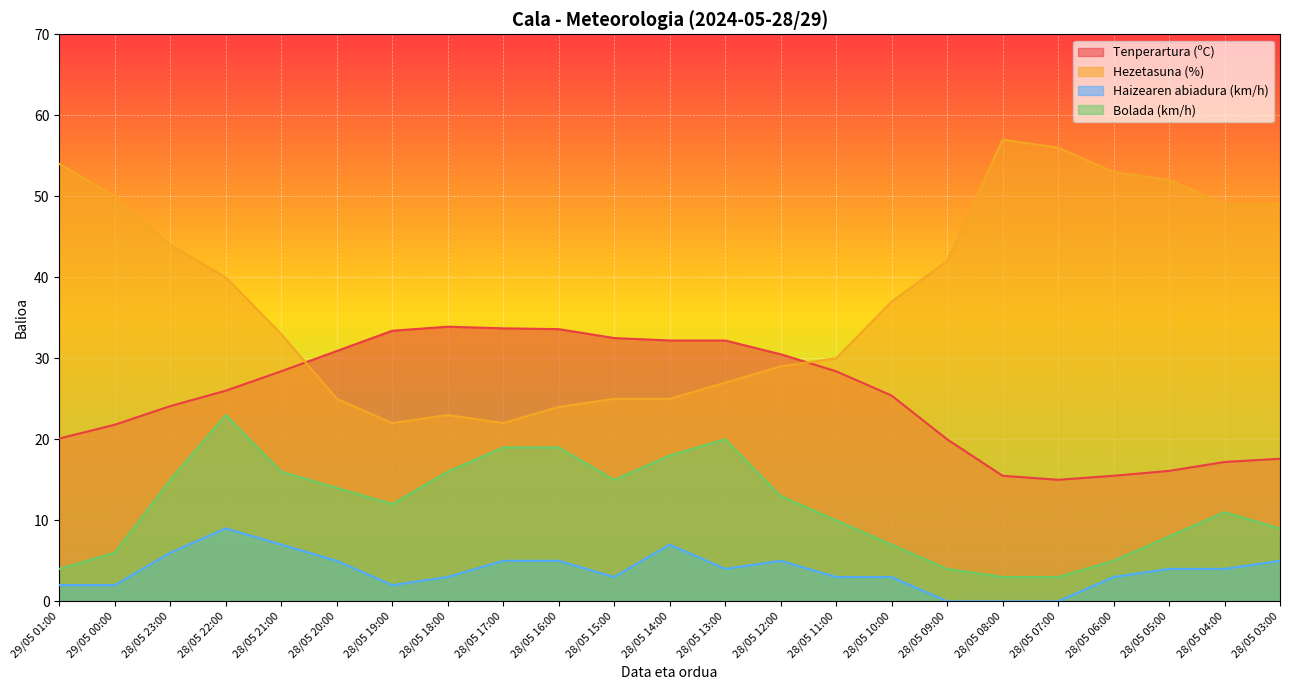

True or false: Tenperartura (ºC) and Hezetasuna (%) cross at least once.

True